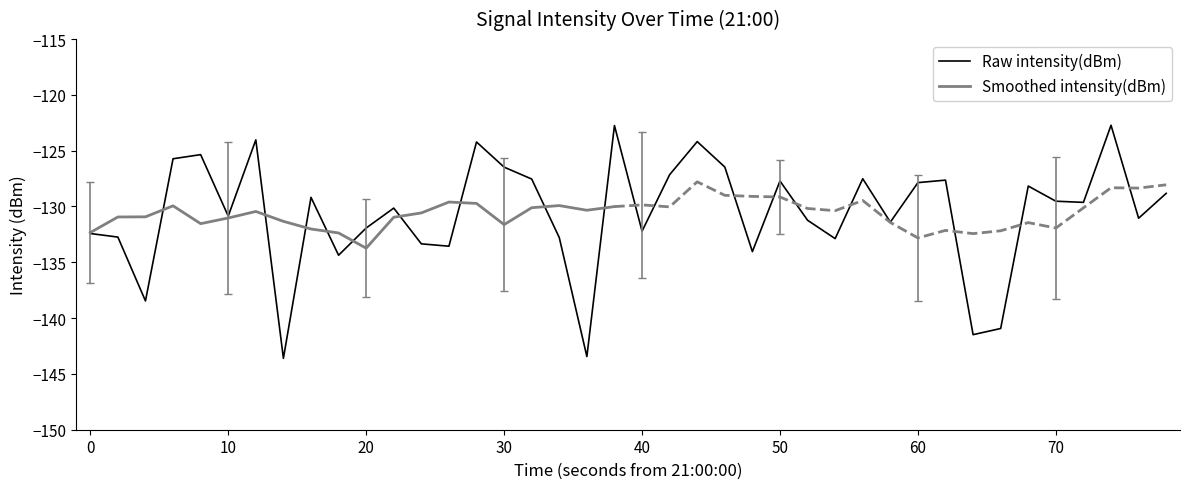

What is the maximum value shown in the chart?

-122.7